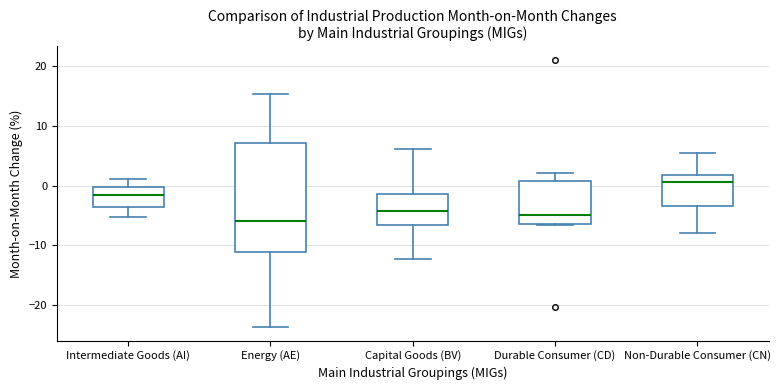

Comparing the boxes themselves (not the whiskers), which one is the tallest?

Energy (AE)